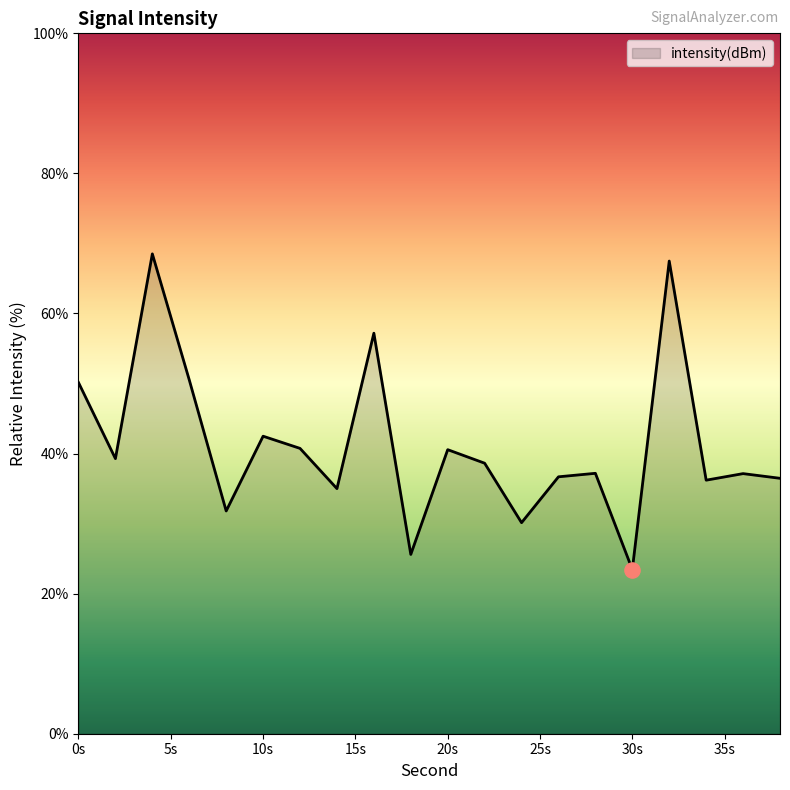

What is the difference between the maximum and minimum values?

45.1